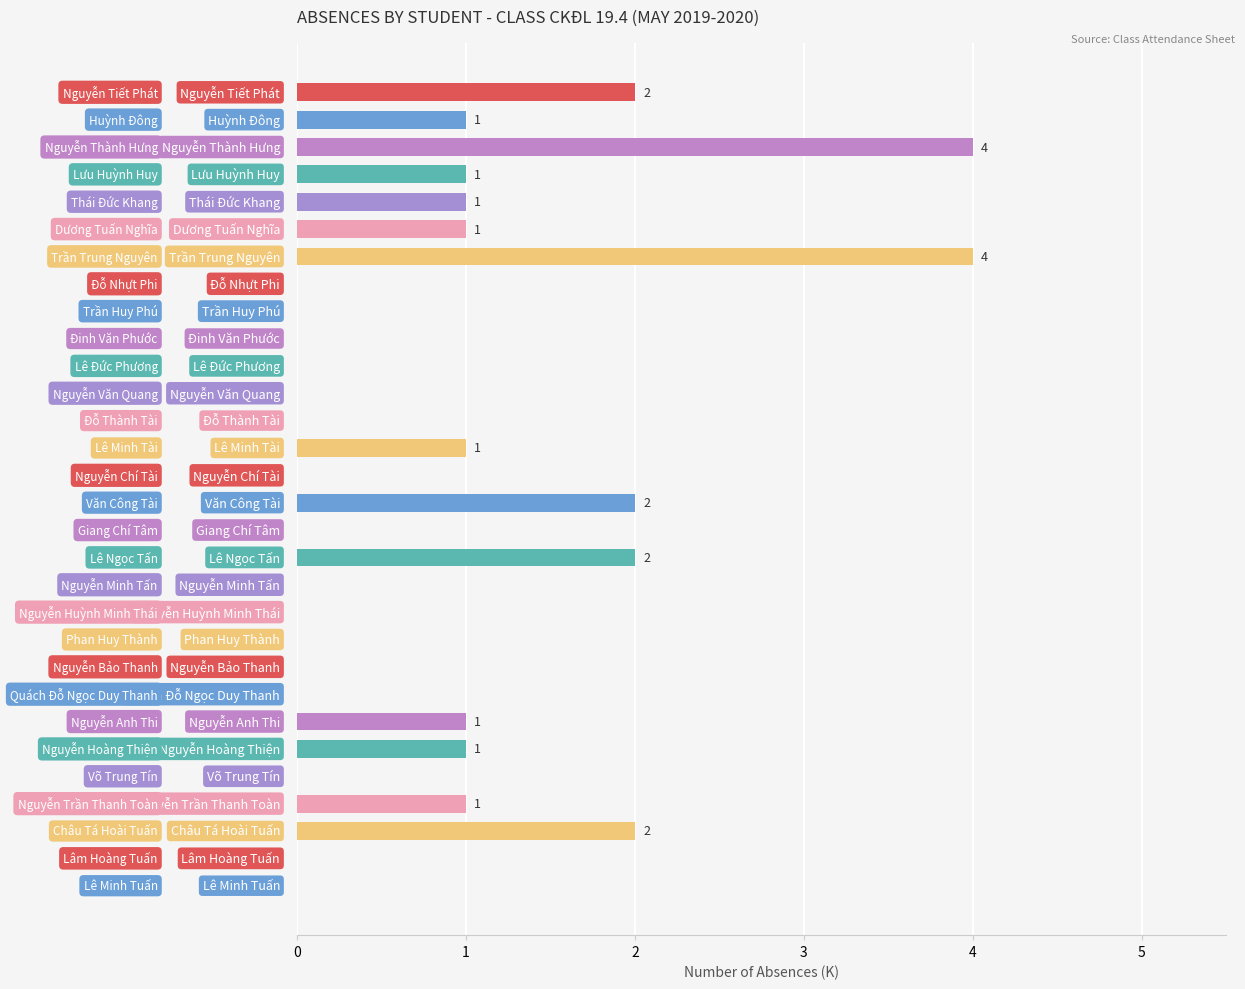

What is the sum of all values?

24